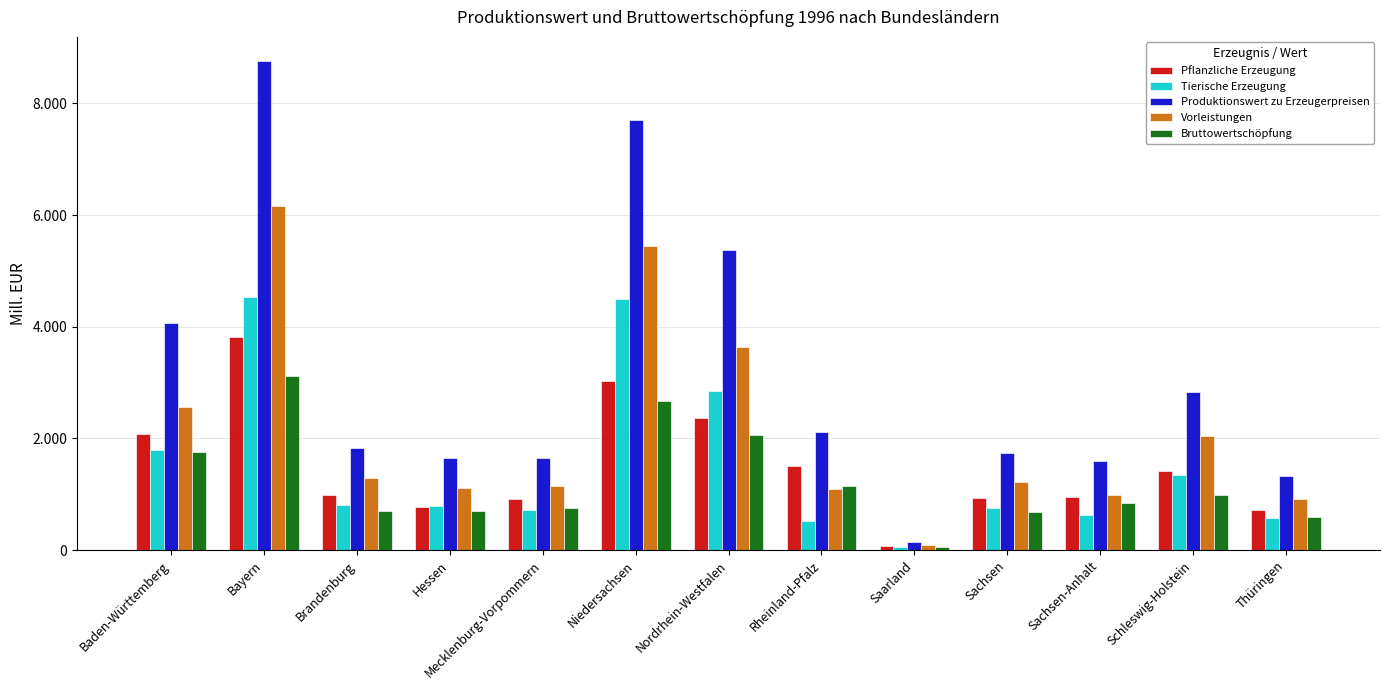

Rank the series by their maximum value, from lowest to highest.

Bruttowertschöpfung, Pflanzliche Erzeugung, Tierische Erzeugung, Vorleistungen, Produktionswert zu Erzeugerpreisen